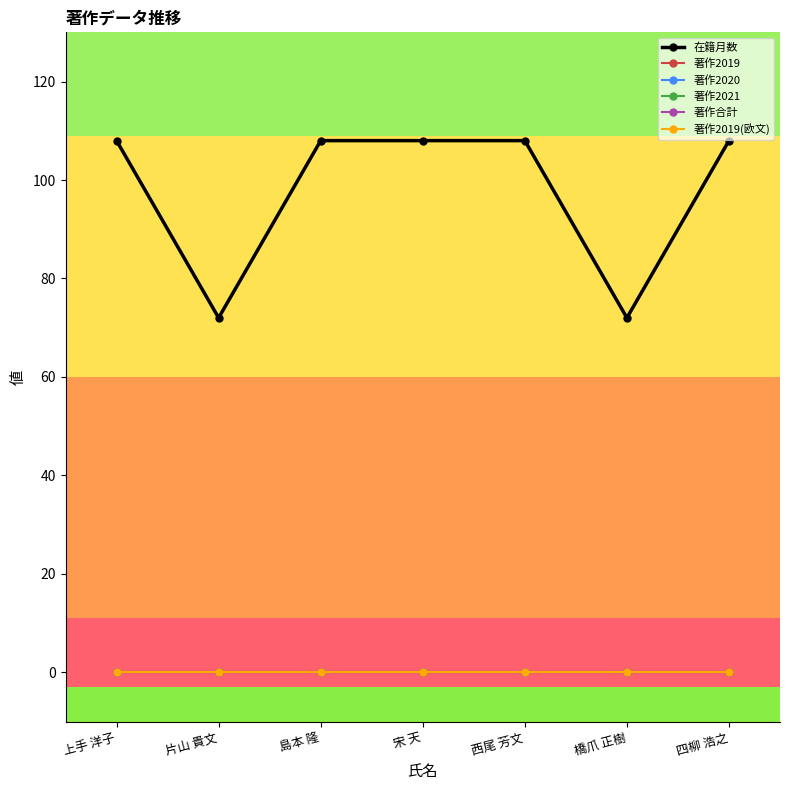

True or false: 著作2019 has more than 0 points higher than both neighbors.

False